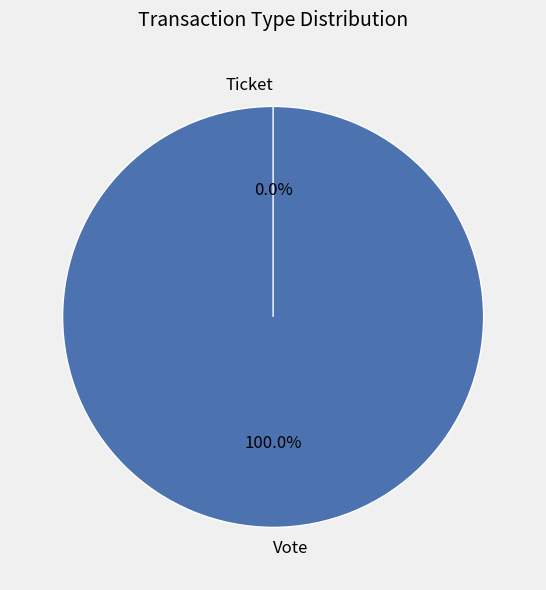

To the nearest percent, what is the difference between the Vote and Ticket slice percentages?

100%